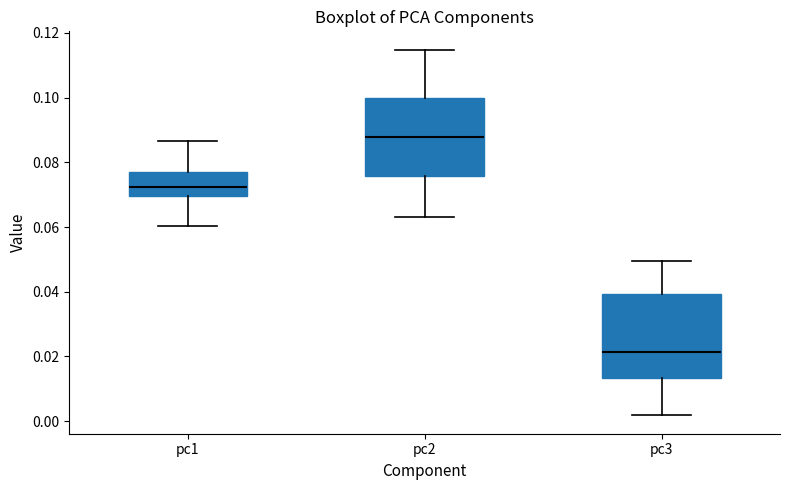

Reading left to right, transcribe this box plot: for each box, give where its median line is, the range the box spans, and where its two whiskers end, as read against the y-axis. The values are not printed on the chart, so give them approximately, as read against the axis.

pc1: median 0.072, box 0.070 to 0.078, whiskers 0.060 to 0.086
pc2: median 0.088, box 0.076 to 0.100, whiskers 0.062 to 0.114
pc3: median 0.022, box 0.014 to 0.040, whiskers 0.002 to 0.050